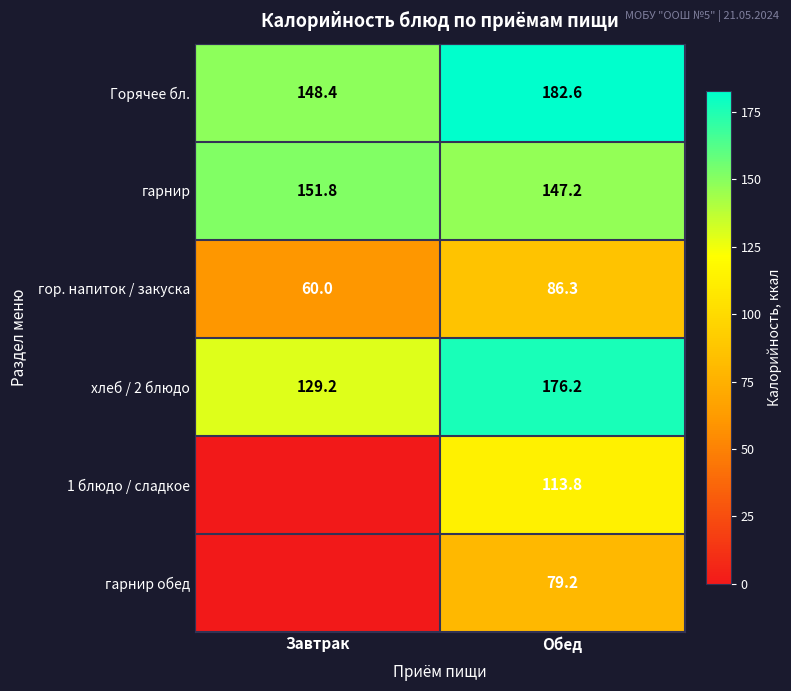

What is the difference between the maximum and minimum values in the гарнир series?

4.6